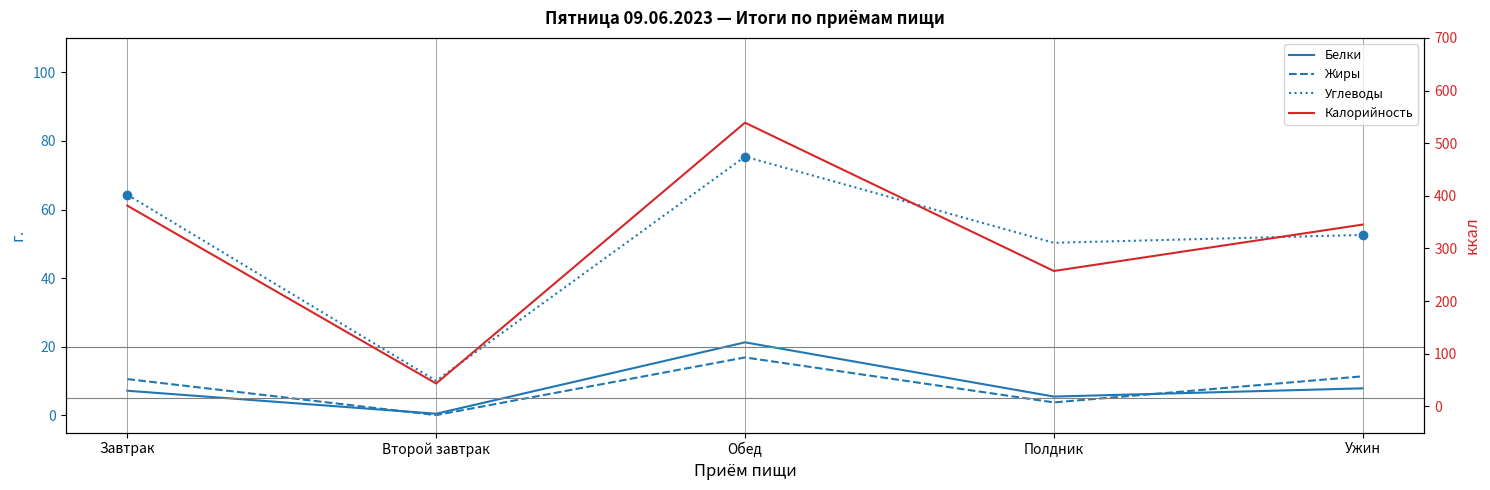

Between which two adjacent categories do Жиры and Белки first intersect?

Завтрак and Второй завтрак